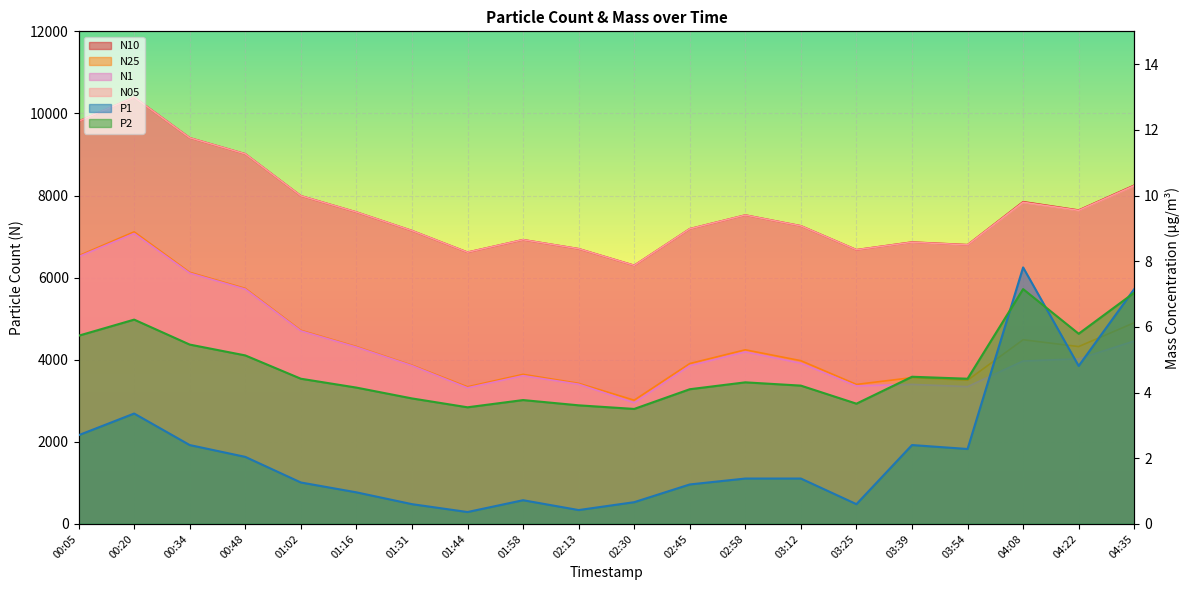

What is the label of the 15th point from the left?

03:25